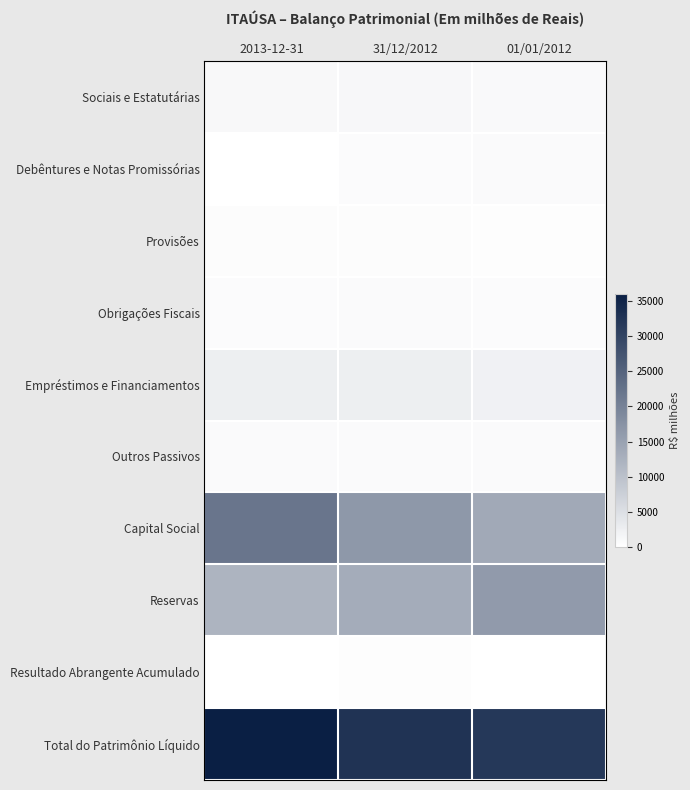

Which label corresponds to the smallest value in the chart?

2013-12-31